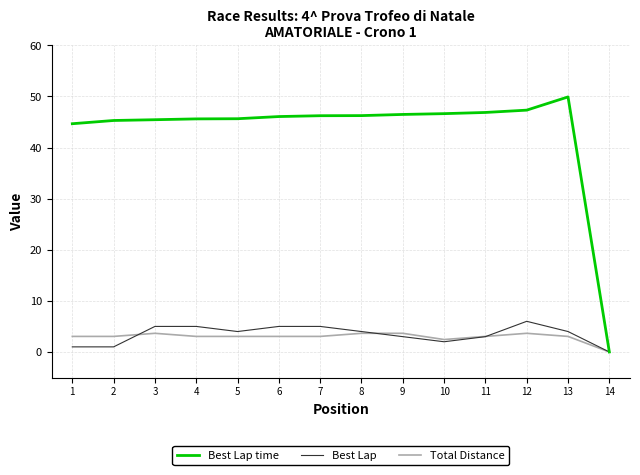

Is the value of Best Lap time at 3 greater than the value of Total Distance at 14?

Yes